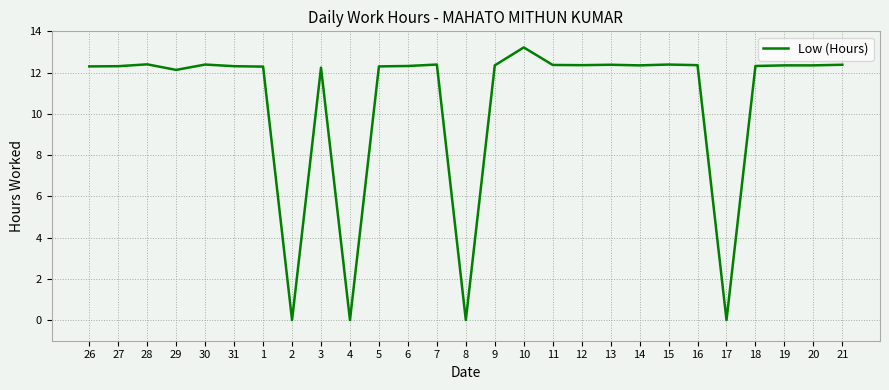

What value does the data have at 31?

12.3